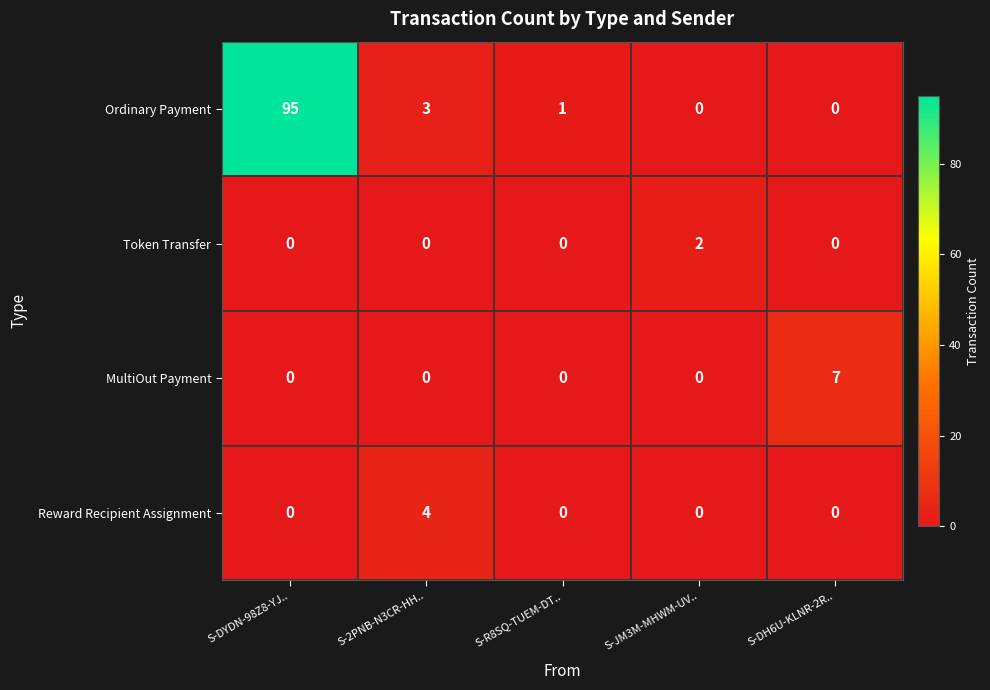

Between S-2PNB-N3CR-HH.. and S-R8SQ-TUEM-DT.., which series saw the biggest shift?

Reward Recipient Assignment